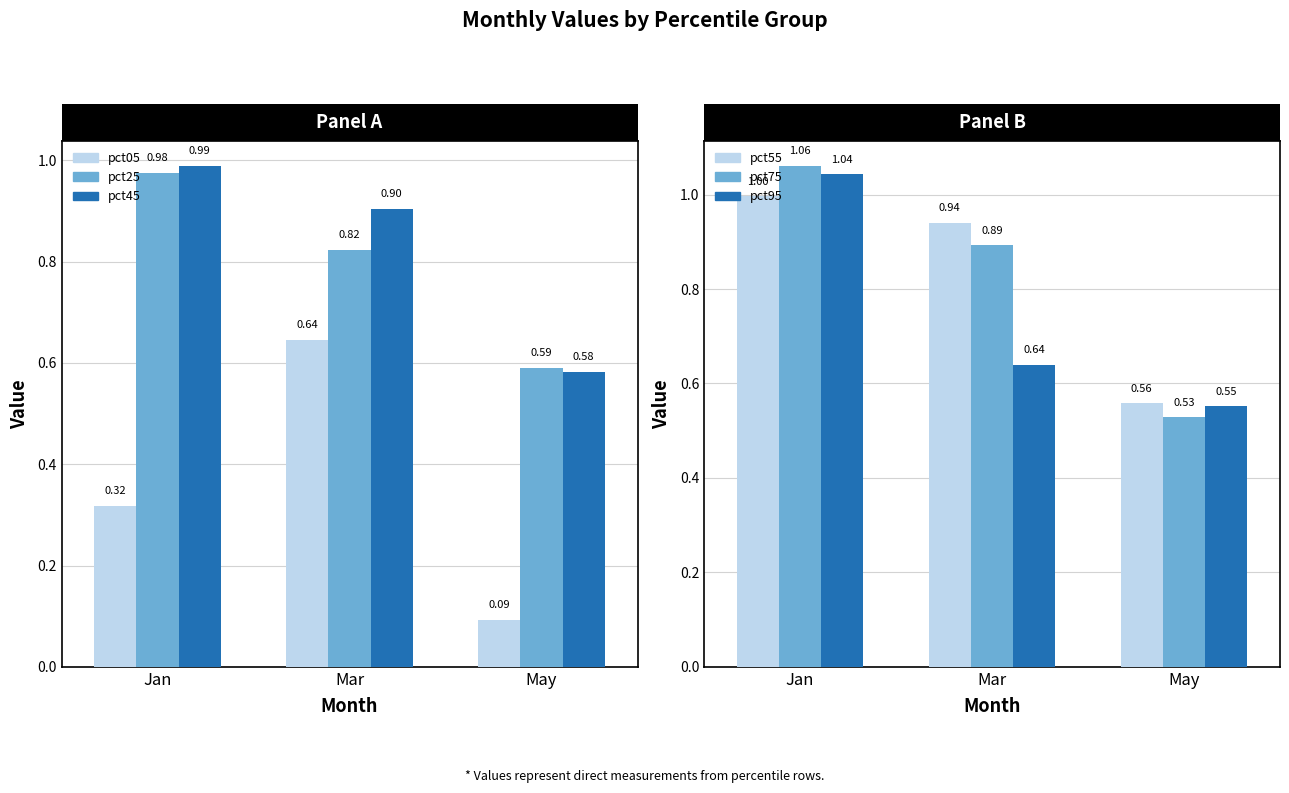

Reading right to left, extract all data points from this chart.

pct05: May=0.1	Mar=0.6	Jan=0.3
pct25: May=0.6	Mar=0.8	Jan=1.0
pct45: May=0.6	Mar=0.9	Jan=1.0
pct55: May=0.6	Mar=0.9	Jan=1.0
pct75: May=0.5	Mar=0.9	Jan=1.1
pct95: May=0.6	Mar=0.6	Jan=1.0